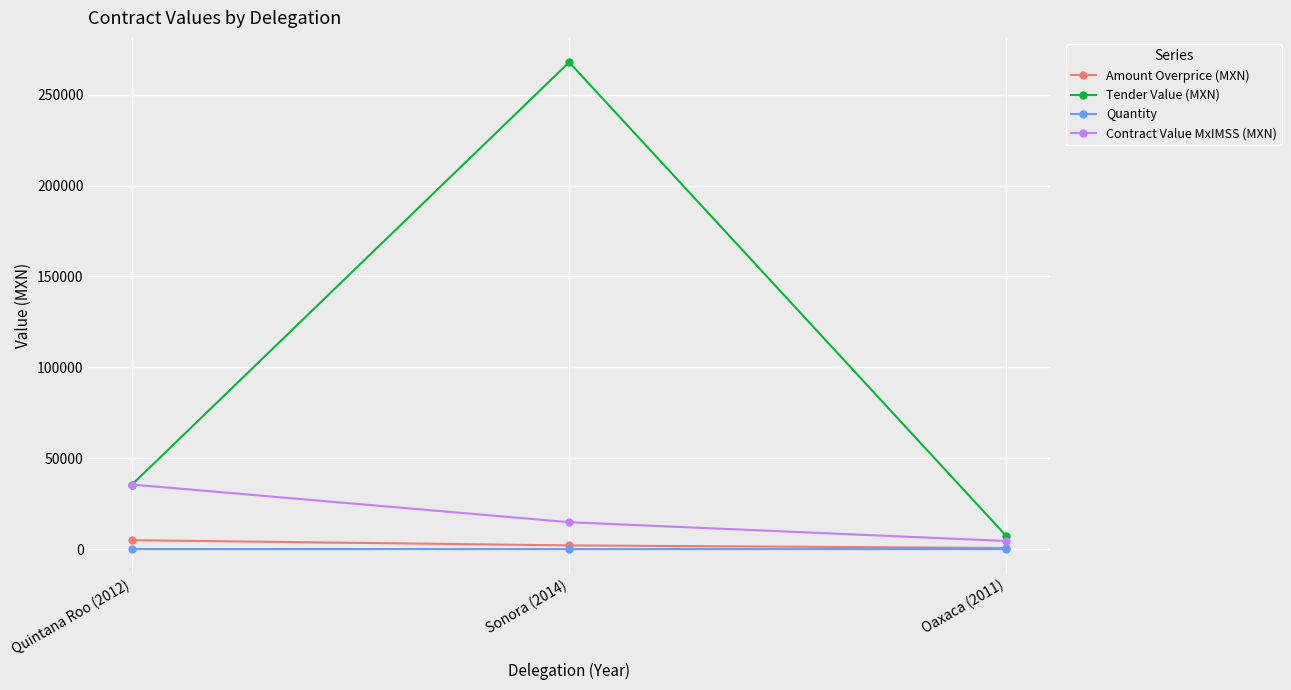

What position from the right is Sonora (2014)?

2